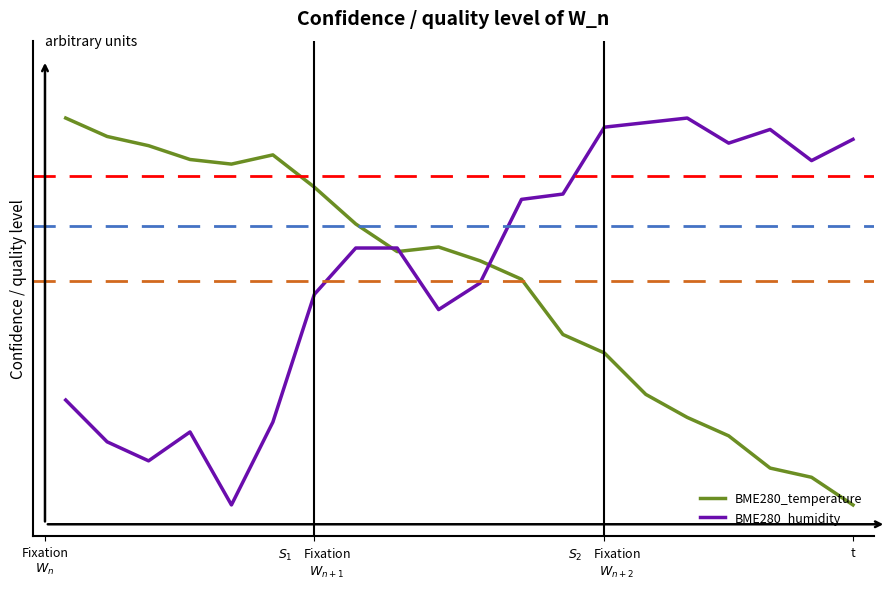

Which series has the widest spread of values?

BME280_temperature